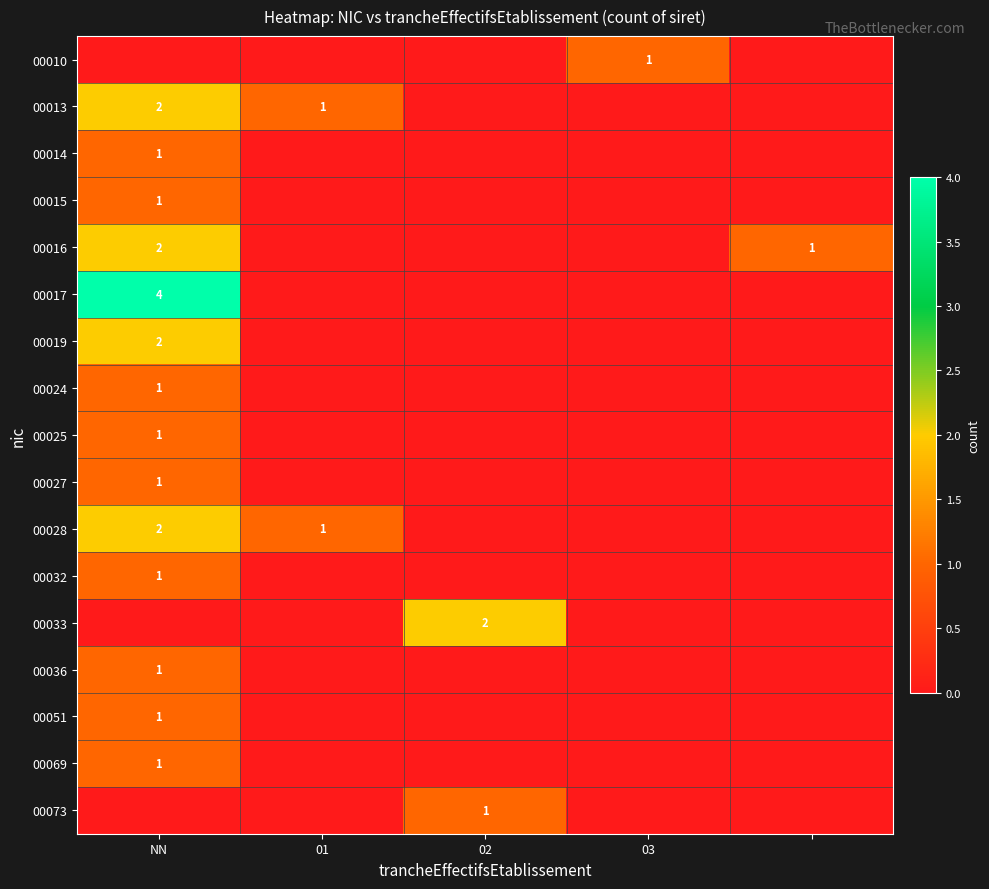

Between 4 and NN, which is larger?

4